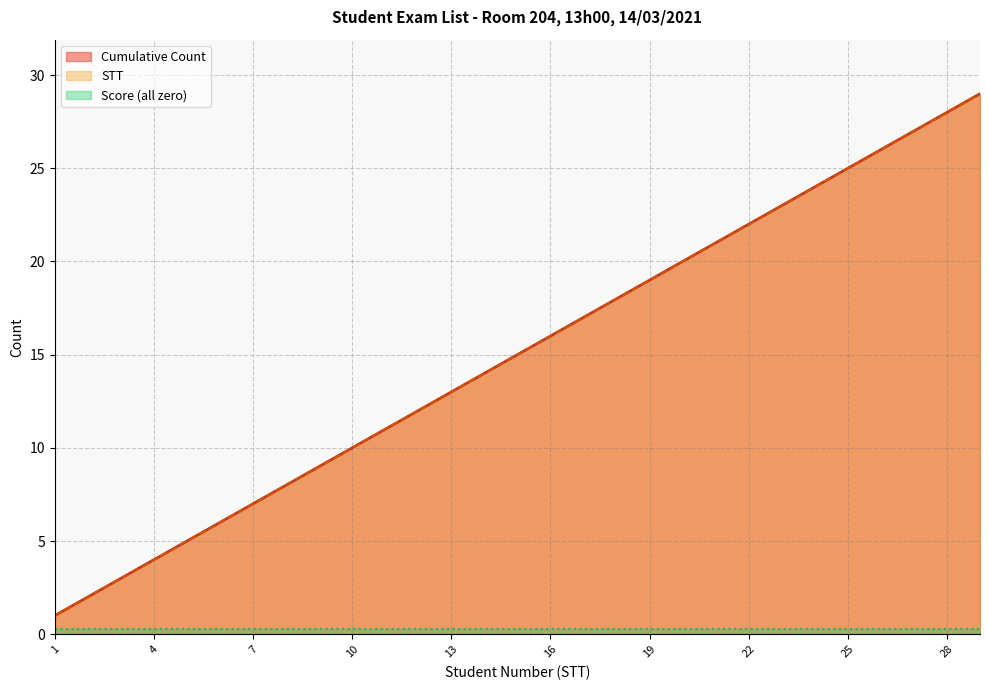

The Cumulative Count series shows 4 at 10. True or false?

False